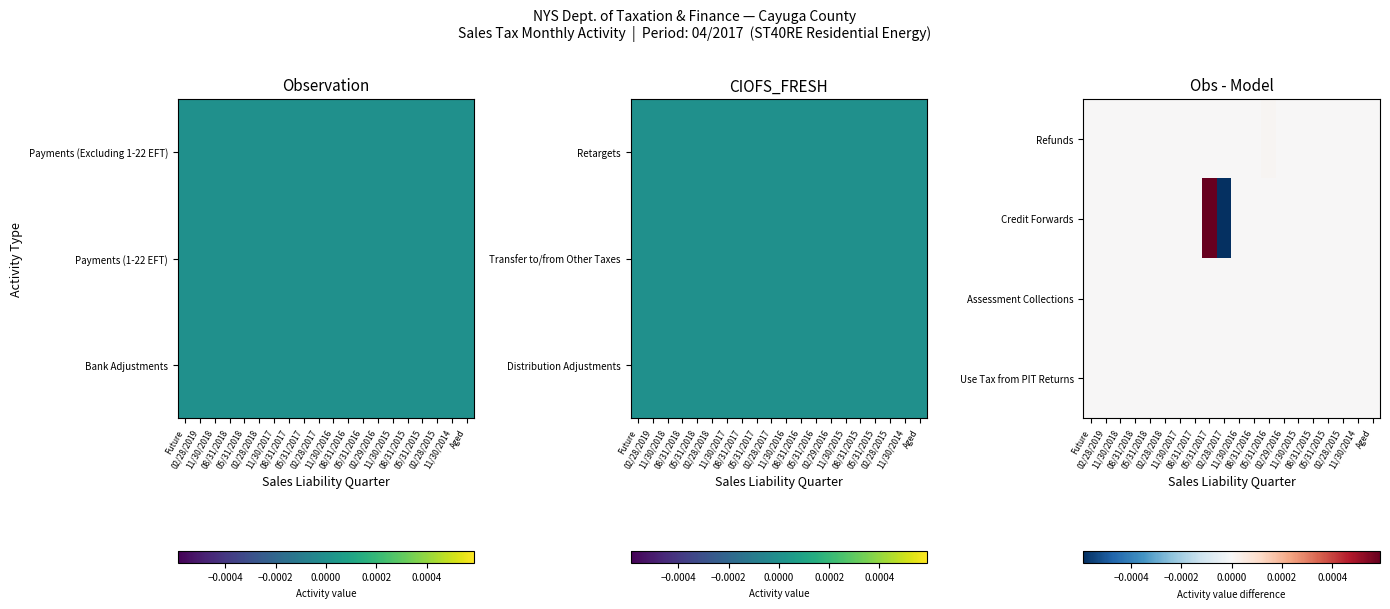

Rank the series by their maximum value, from lowest to highest.

Assessment Collections, Use Tax from PIT Returns, Refunds, Credit Forwards